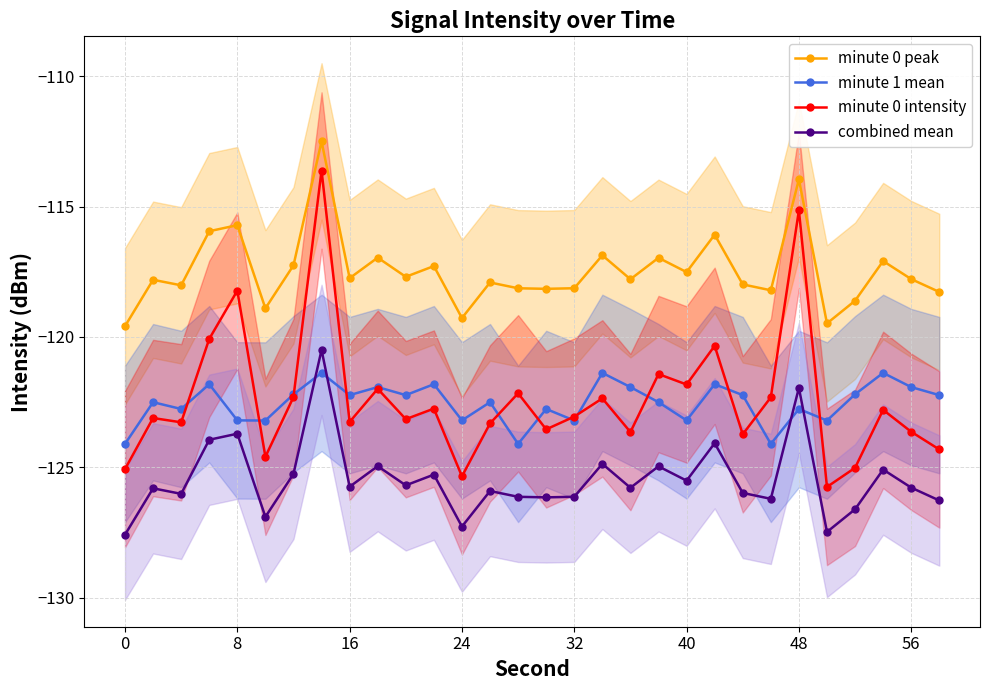

How many data points in minute 0 intensity are less than -123?

16